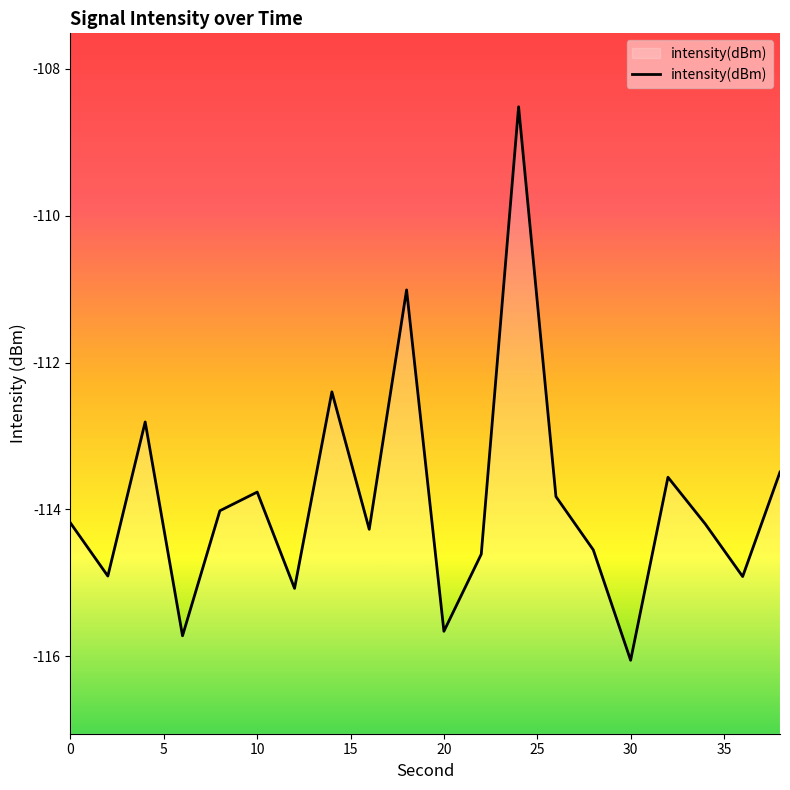

What is the difference between the maximum and minimum values?

7.5